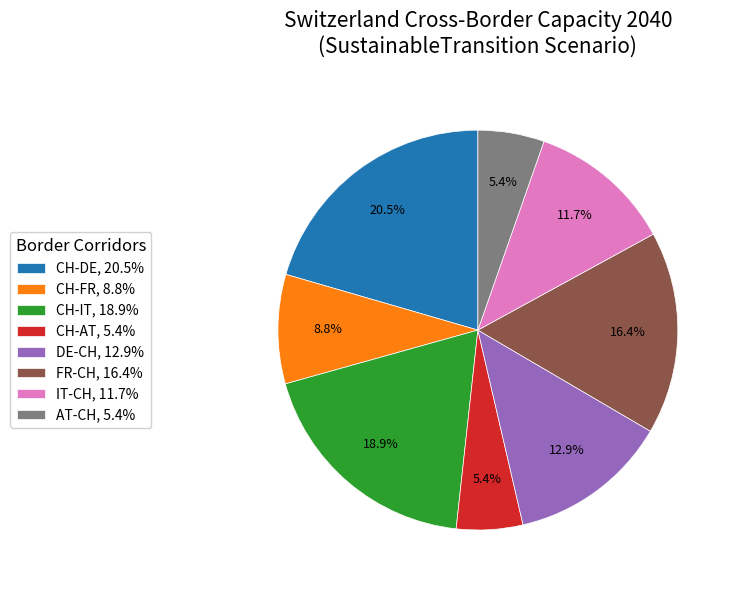

Is it true that DE-CH is 22% of the pie?

False